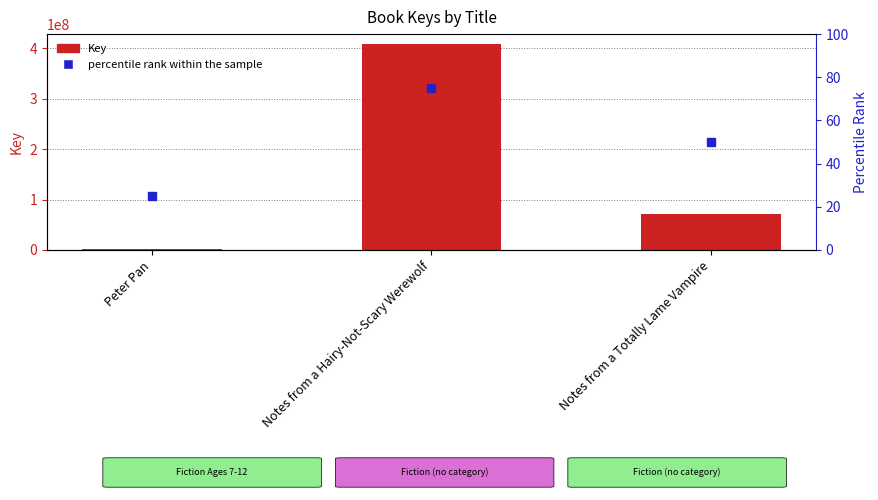

Are the bars grouped side by side (vs. stacked)?

Yes